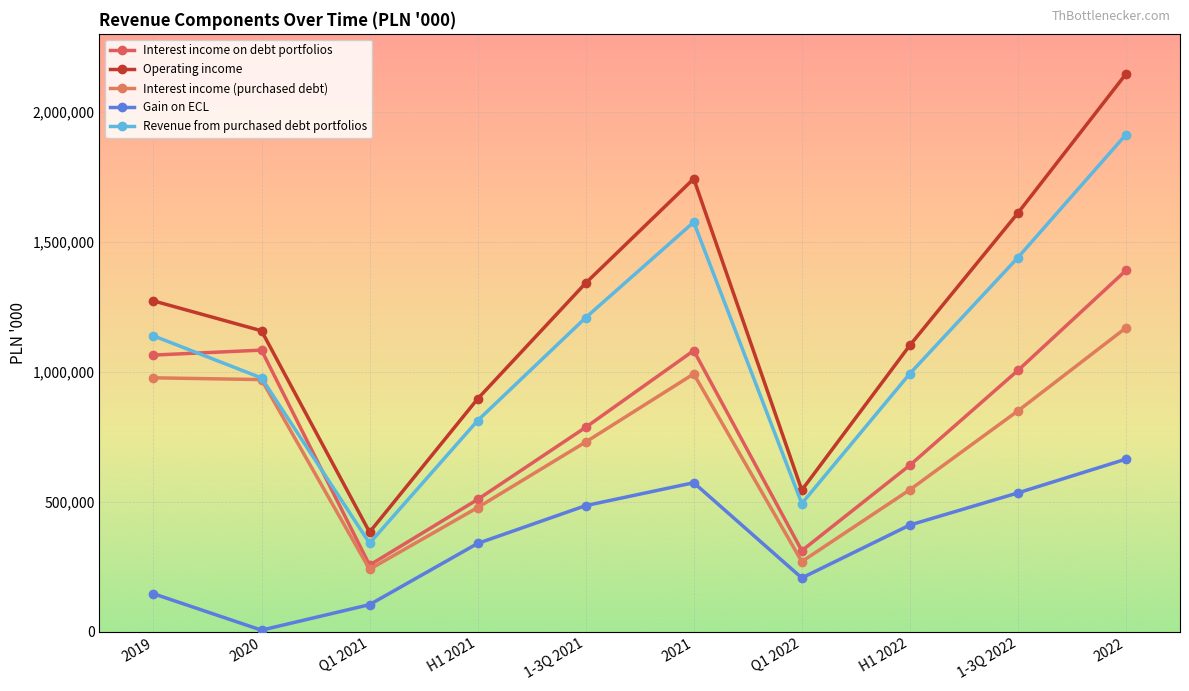

At which label does Revenue from purchased debt portfolios first exceed 1138338?

1-3Q 2021